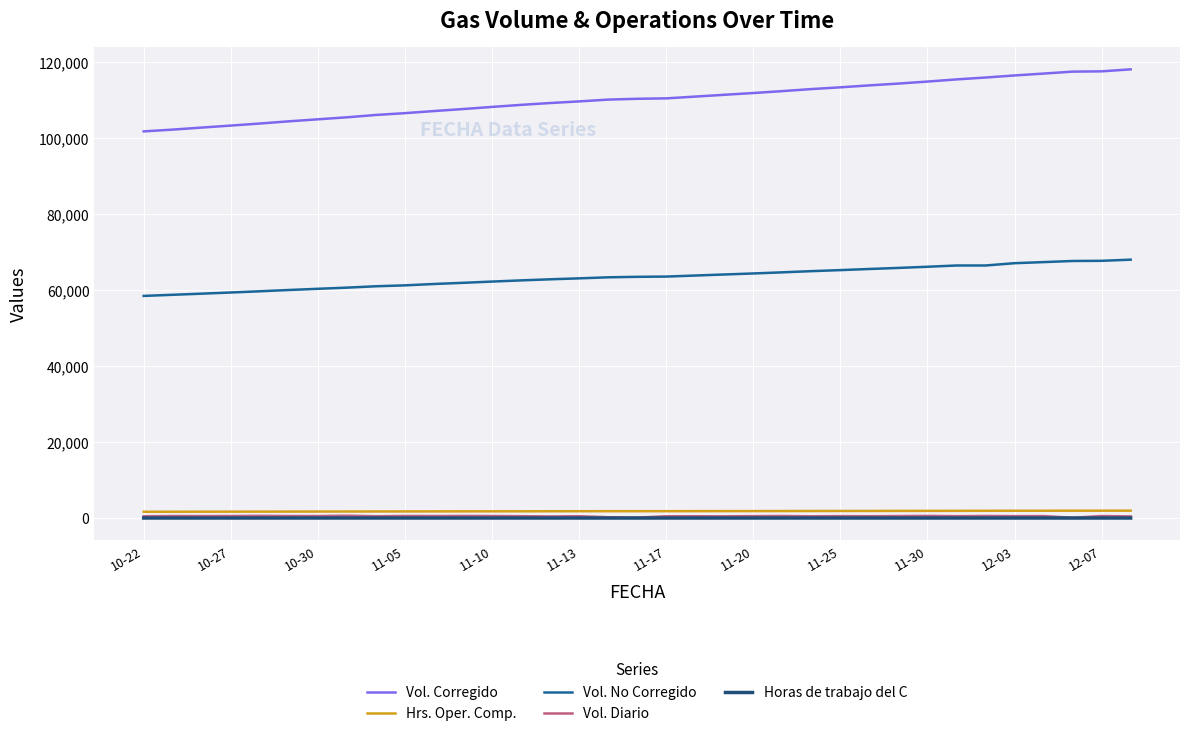

What is the maximum value for Vol. No Corregido?

68012